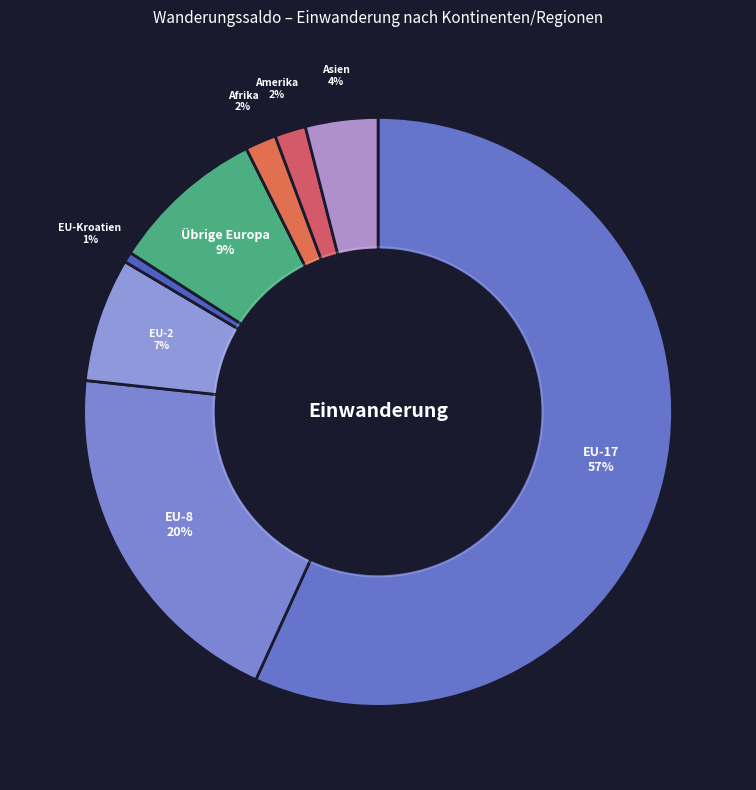

Count the number of slices in the pie.

8